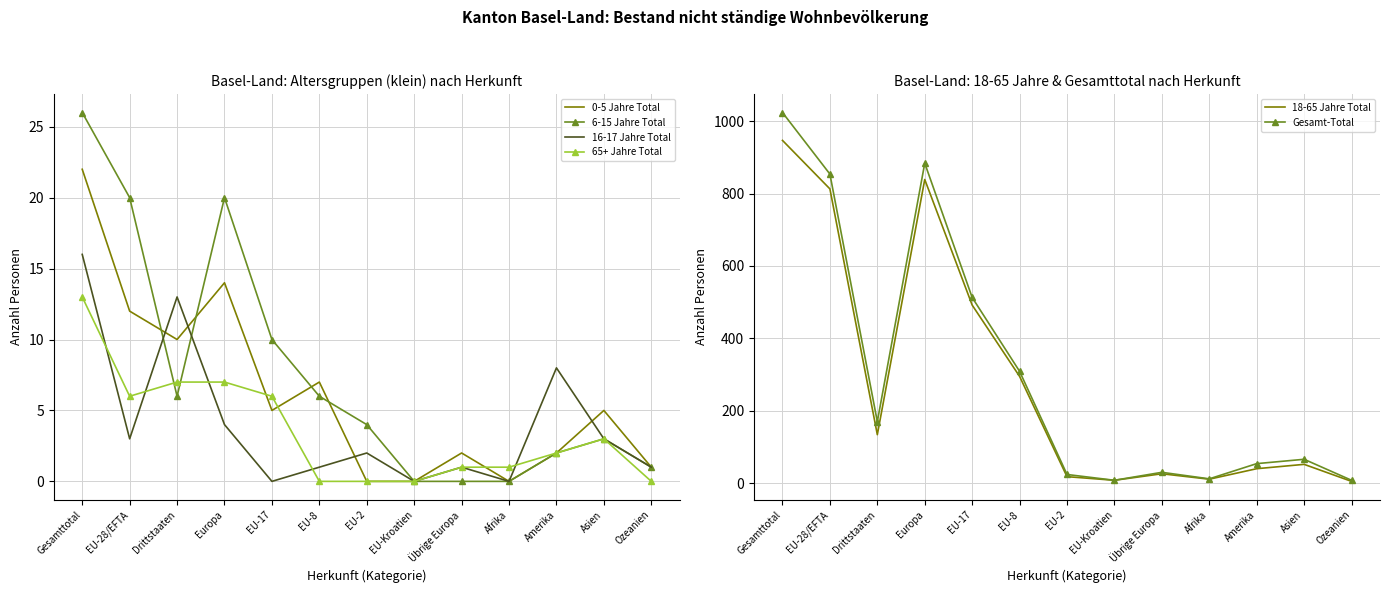

What is the total value across all series at Drittstaaten?

340